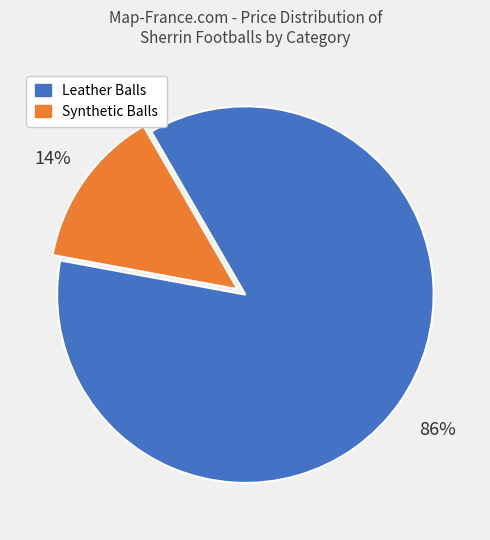

To the nearest percent, what is the difference between the largest and smallest slice percentages?

72%